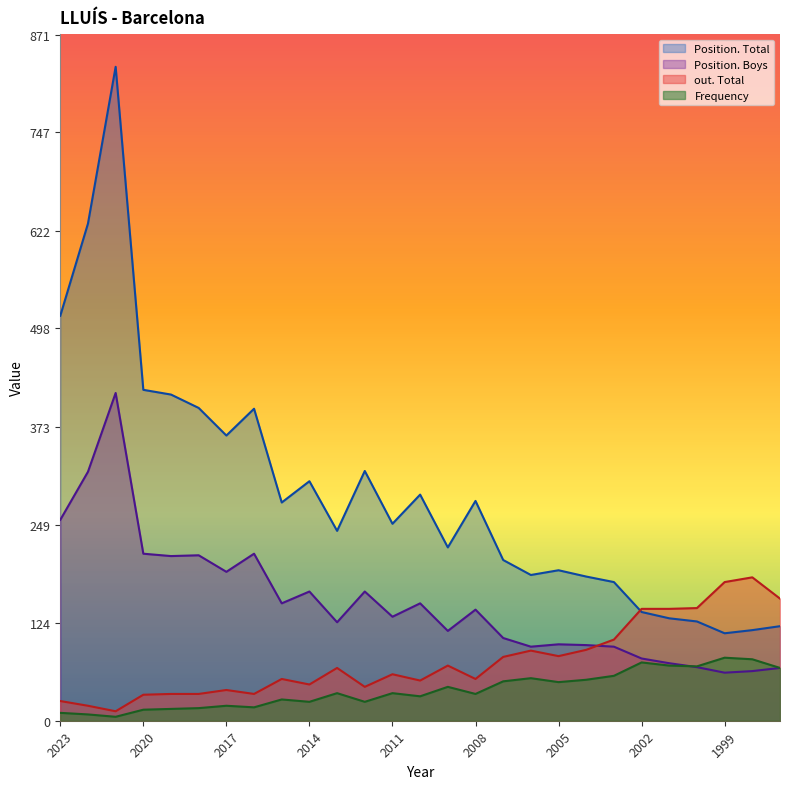

Reading right to left, extract all data points from this chart.

Frequency: 1997=67	1998=78	1999=80	2000=69	2001=70	2002=74	2003=57	2004=52	2005=49	2006=54	2007=50	2008=34	2009=43	2010=31	2011=35	2012=24	2013=35	2014=24	2015=27	2016=17	2017=19	2018=16	2019=15	2020=14	2021=5	2022=8	2023=10
Position. Total: 1997=120	1998=115	1999=111	2000=126	2001=130	2002=138	2003=176	2004=183	2005=191	2006=185	2007=204	2008=279	2009=220	2010=287	2011=250	2012=317	2013=241	2014=304	2015=277	2016=396	2017=362	2018=397	2019=414	2020=420	2021=830	2022=631	2023=514
Position. Boys: 1997=67	1998=63	1999=61	2000=68	2001=73	2002=79	2003=94	2004=96	2005=97	2006=94	2007=105	2008=141	2009=114	2010=149	2011=132	2012=164	2013=125	2014=164	2015=149	2016=212	2017=189	2018=210	2019=209	2020=212	2021=416	2022=316	2023=255
out. Total: 1997=155	1998=182	1999=176	2000=143	2001=142	2002=142	2003=103	2004=90	2005=82	2006=89	2007=81	2008=53	2009=70	2010=51	2011=59	2012=43	2013=67	2014=46	2015=53	2016=34	2017=39	2018=34	2019=34	2020=33	2021=12	2022=19	2023=25